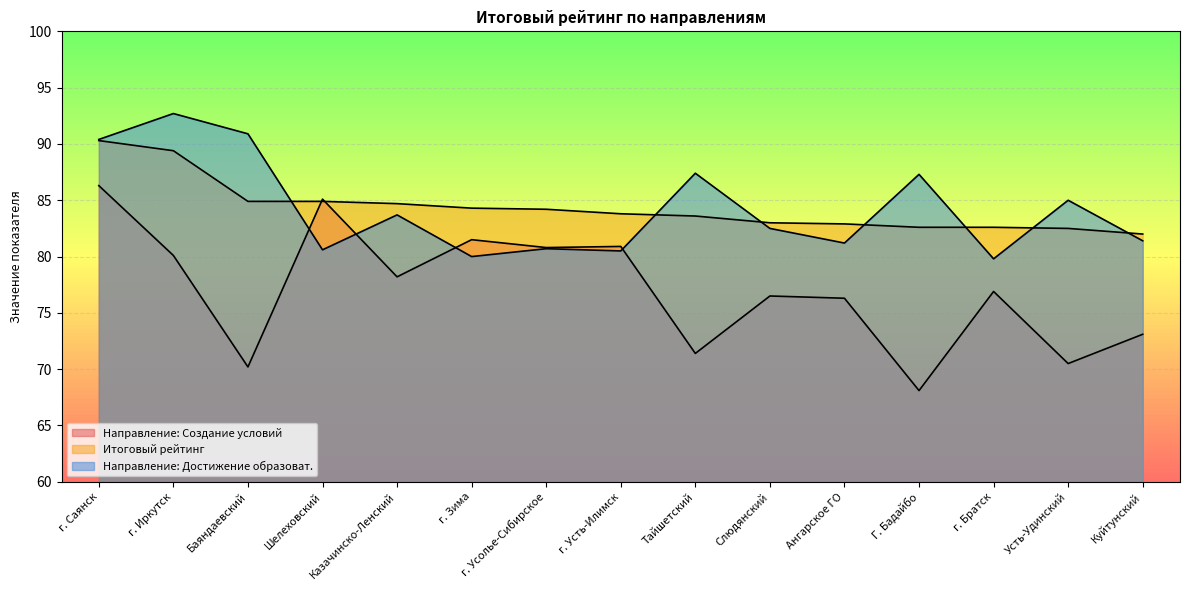

Which category has the lowest value in the Итоговый рейтинг series?

Куйтунский